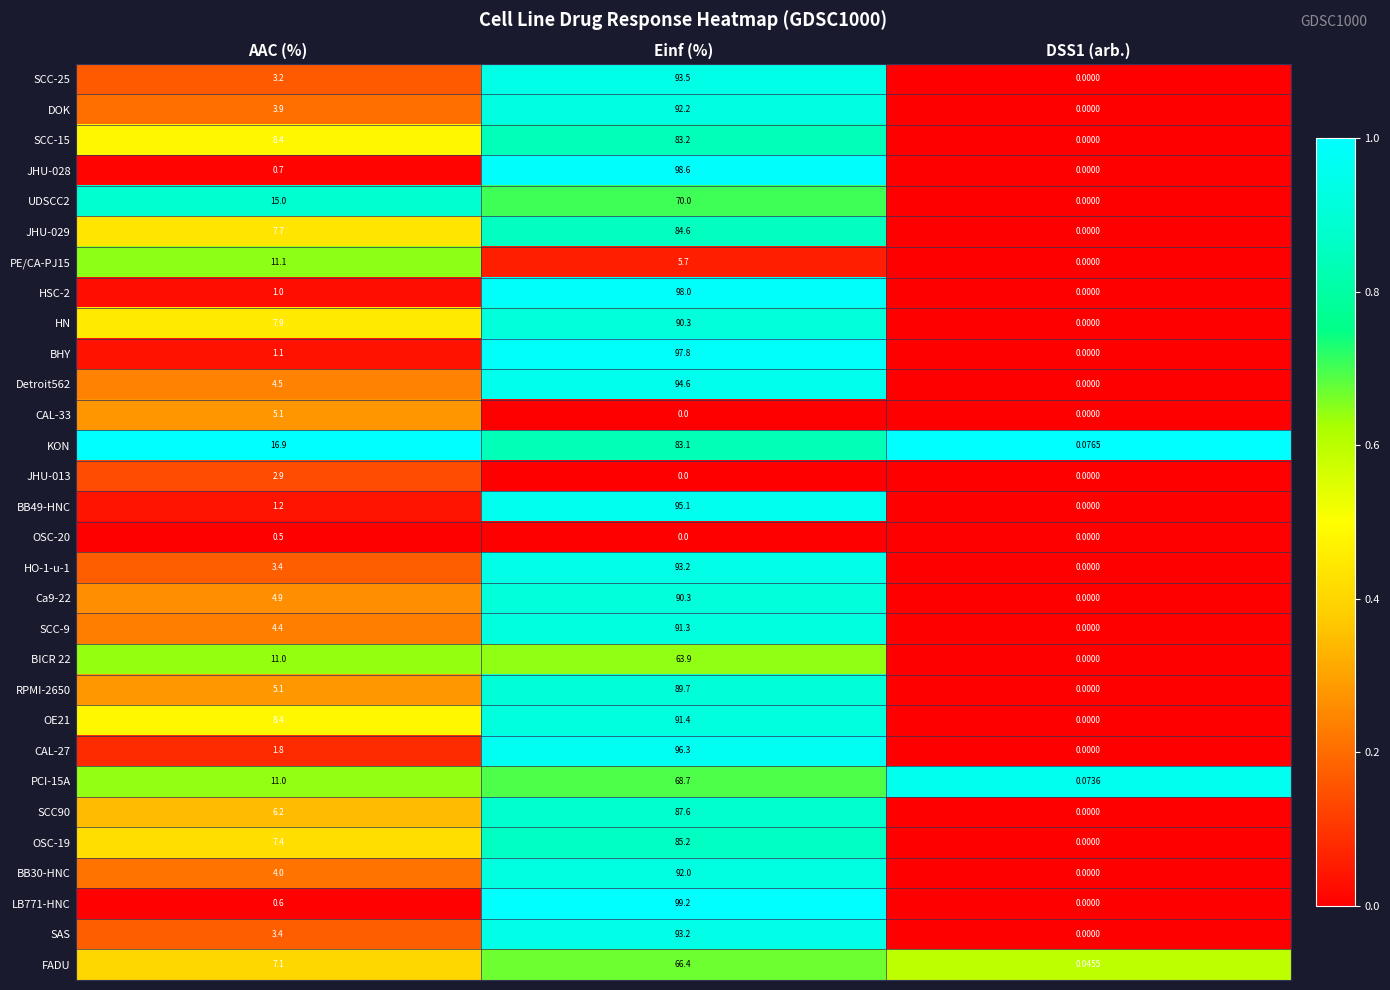

Between AAC (%) and Einf (%), which series saw the biggest shift?

LB771-HNC